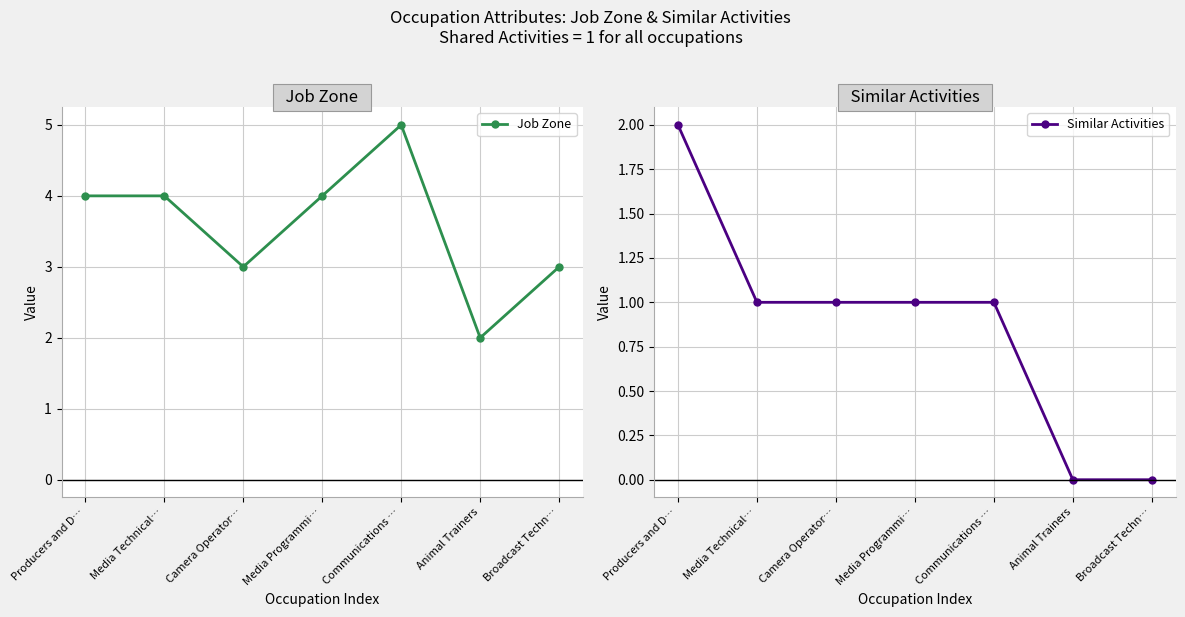

What is the lowest value of the Job Zone series?

2